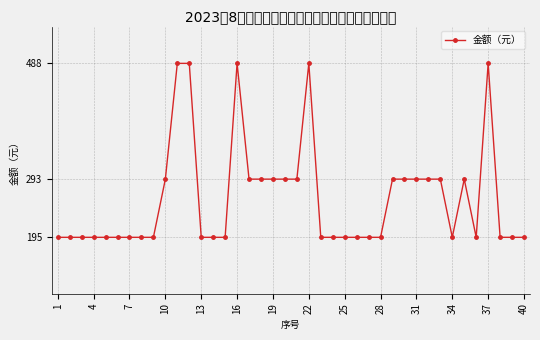

What is the greatest value displayed?

488